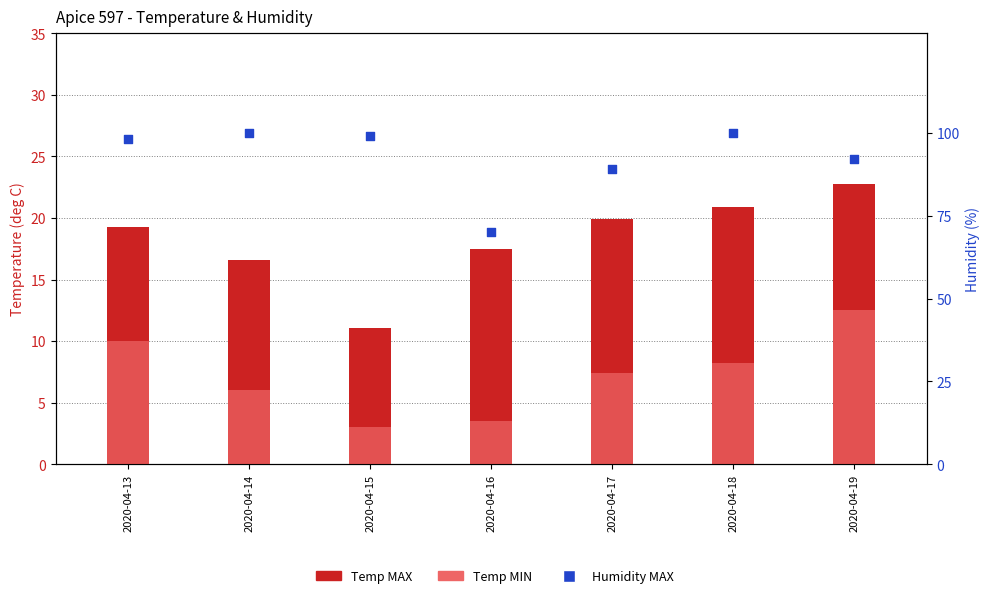

Which series reaches the minimum Y coordinate?

Temp MIN